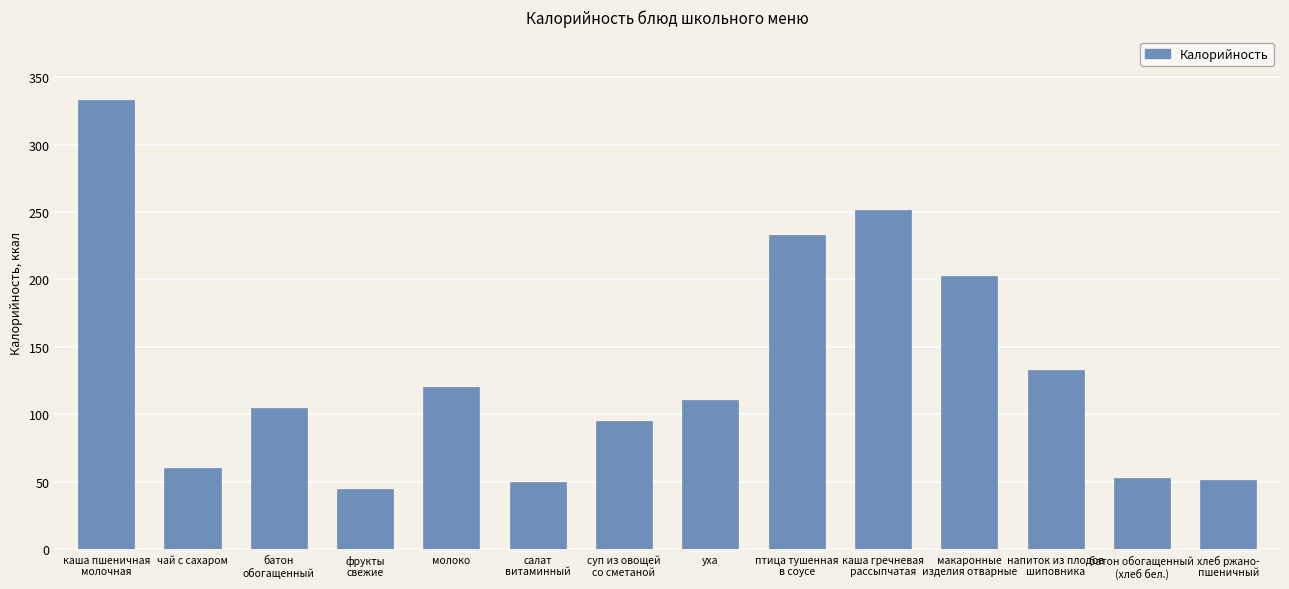

What is the value of the 12th bar from the left?

132.5